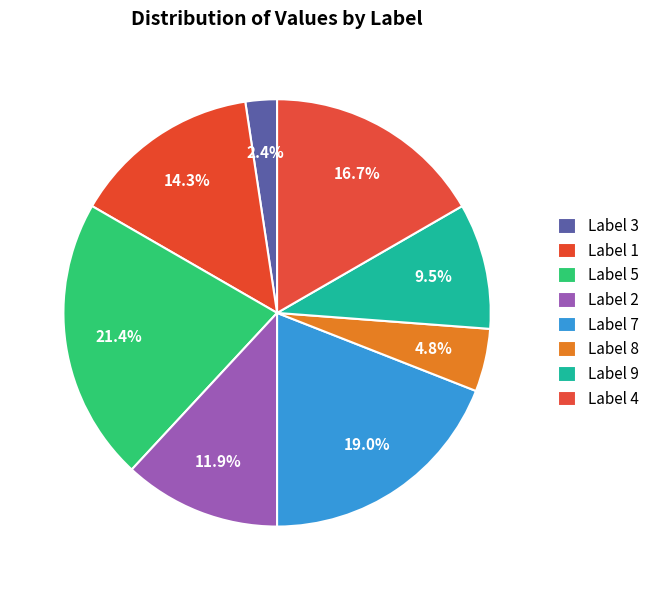

To the nearest percent, what is the difference between the largest and smallest slice percentages?

19%